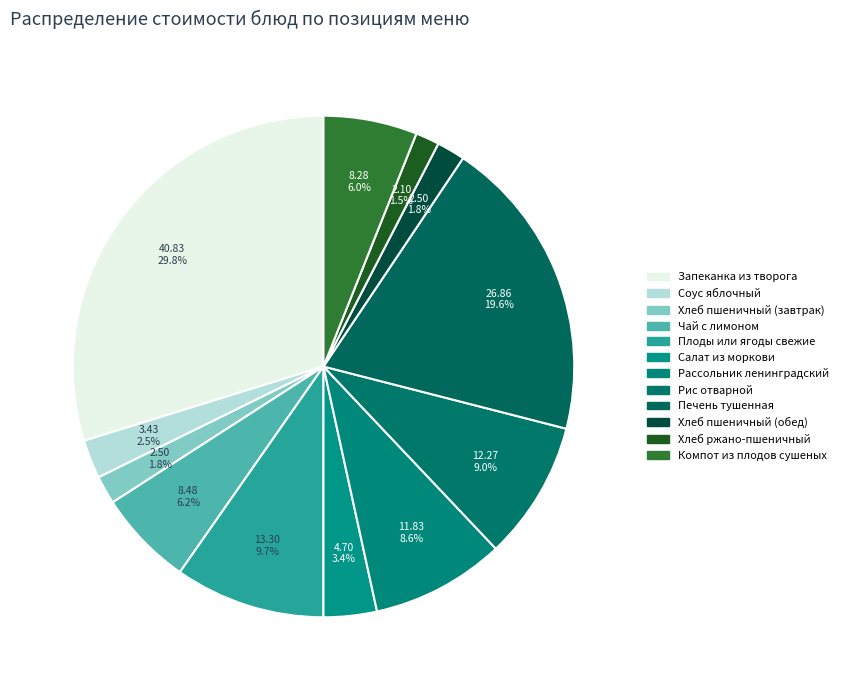

Does Плоды или ягоды свежие represent more than half of the total?

No